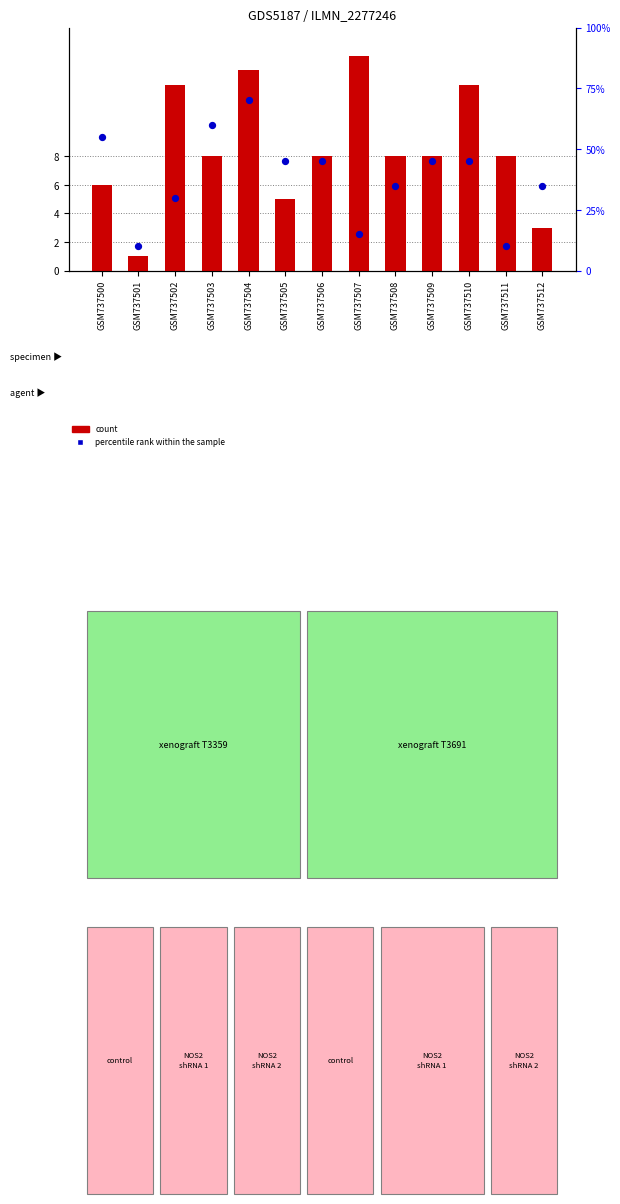

Is the value of count at GSM737503 greater than the value of percentile rank within the sample at GSM737509?

No